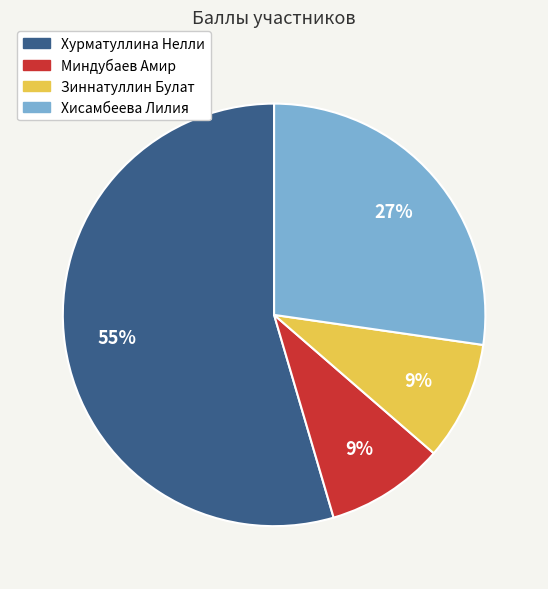

Which category has the biggest portion of the pie?

Хурматуллина Нелли